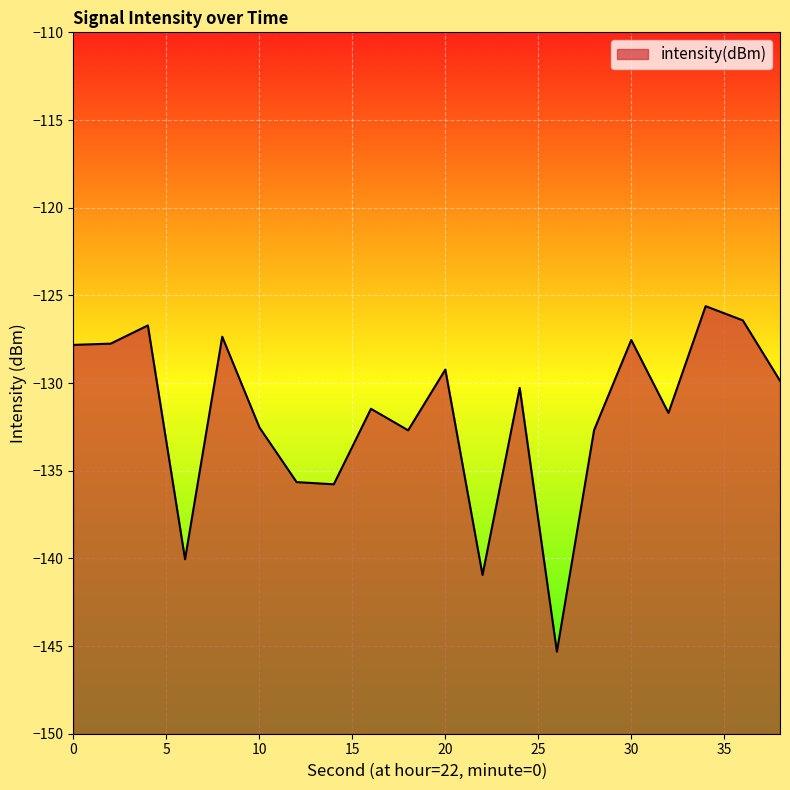

What is the value of the 5th point from the left?

-127.4